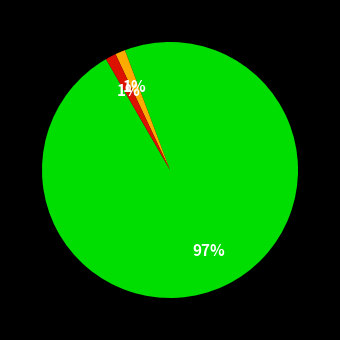

To the nearest percent, what is the average slice percentage?

33%